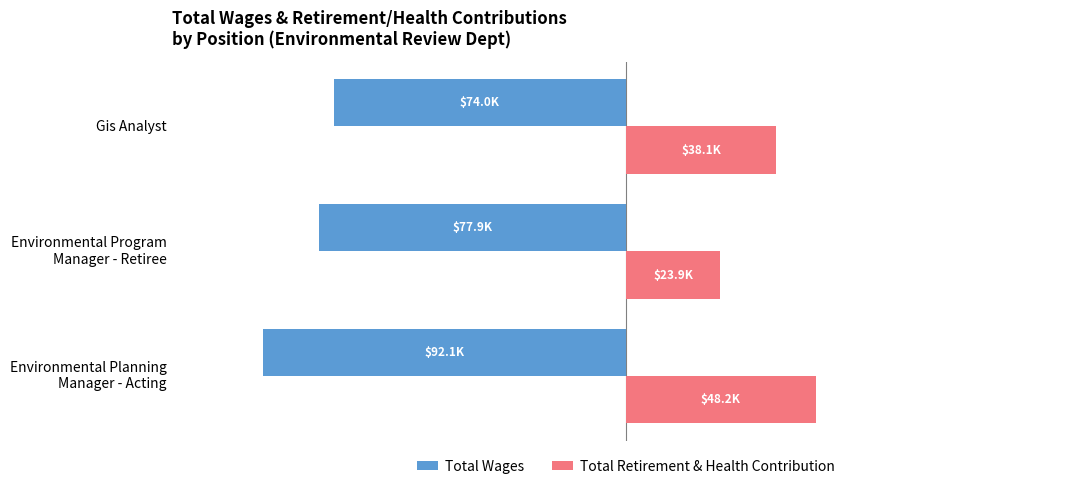

At which category does the chart reach its minimum across all series?

Environmental Planning
Manager - Acting